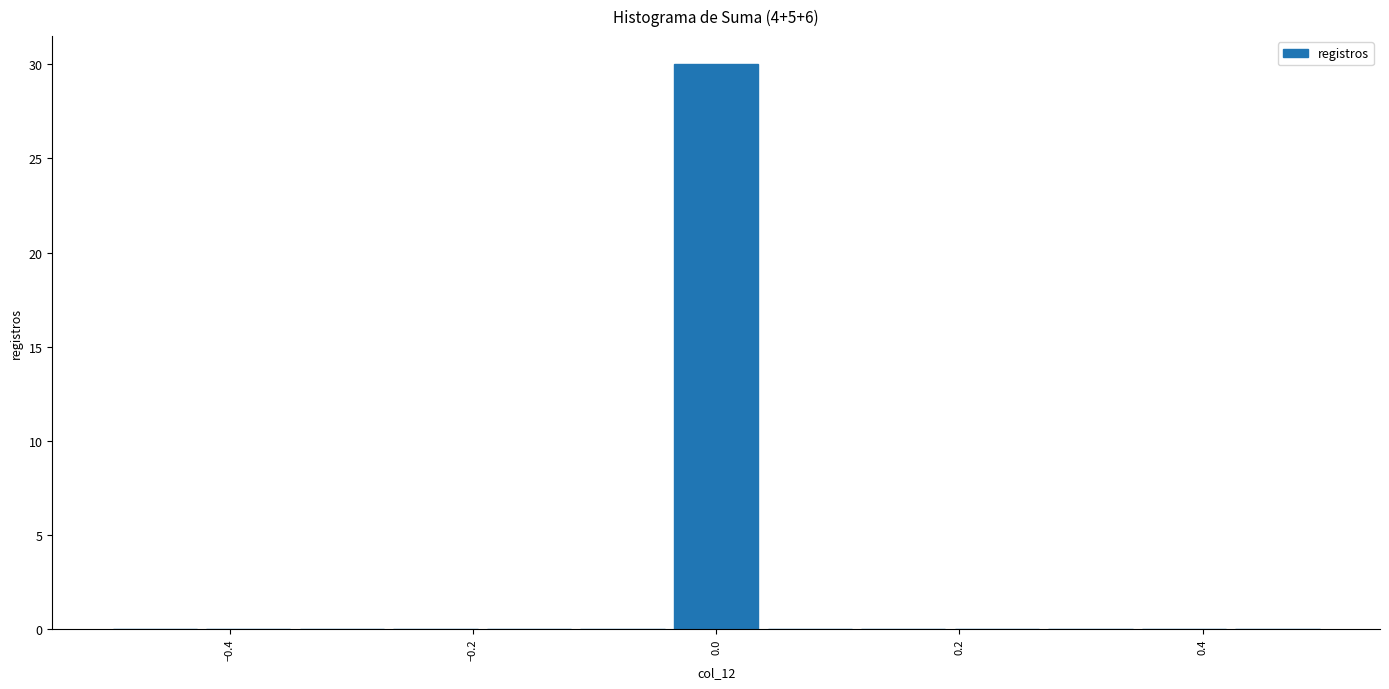

Around what value on the x-axis is the tallest bar? Give the approximate position of its centre, as read against the axis.

0.00